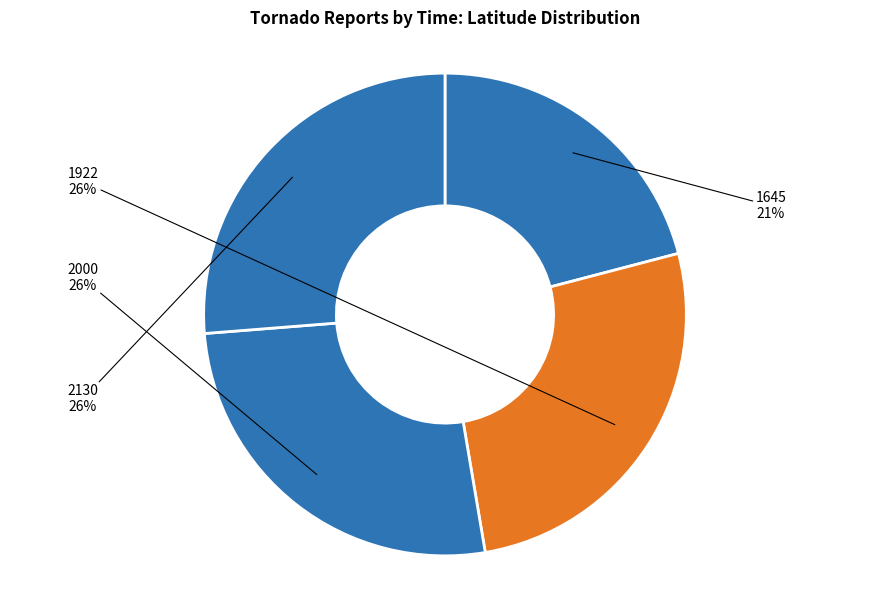

Which category has the smallest portion of the pie?

1645